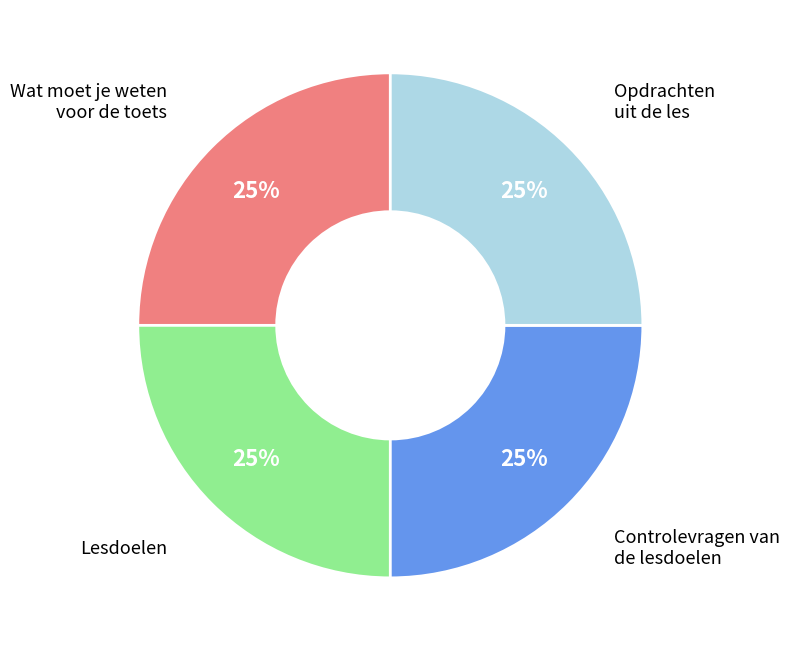

To the nearest percent, what is the average slice percentage?

25%